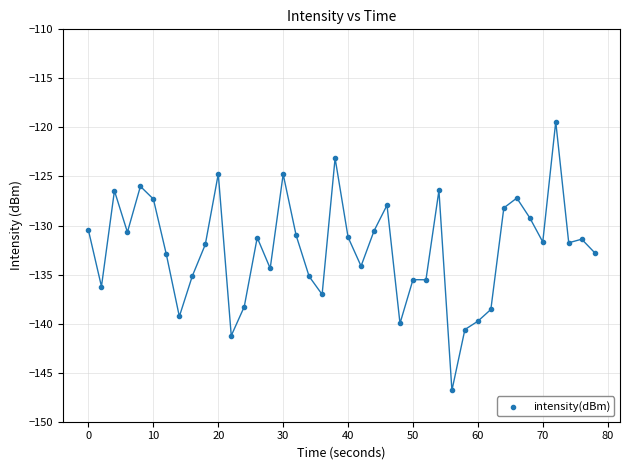

What is the range of X values (max minus min)?

78.0